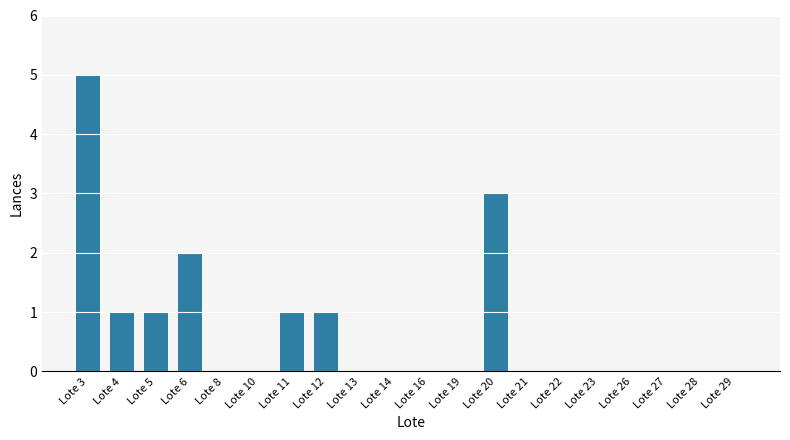

Does the chart contain stacked bars?

No